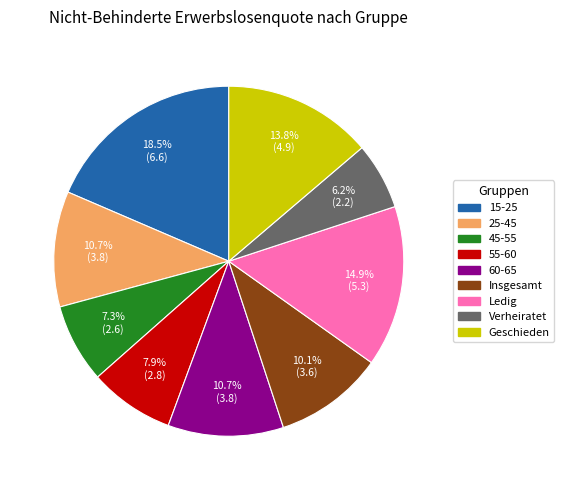

Which category has the smallest portion of the pie?

Verheiratet